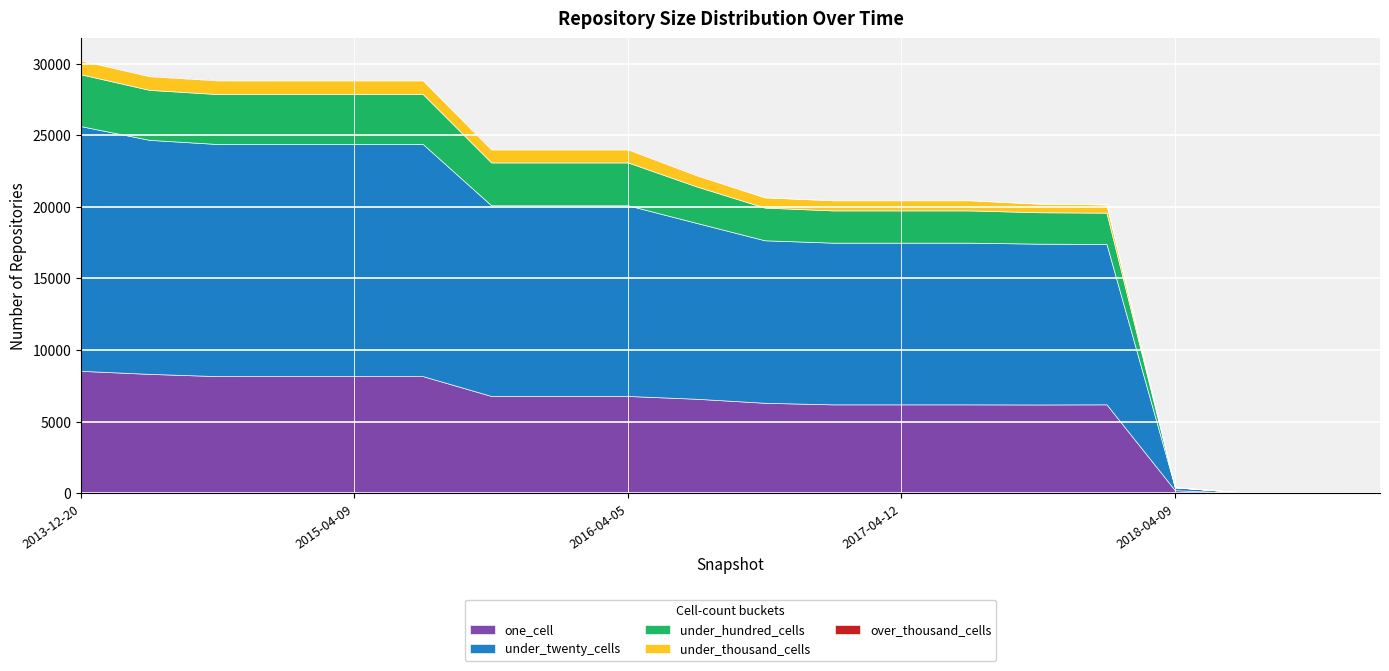

True or false: under_thousand_cells and under_twenty_cells cross at least once.

False